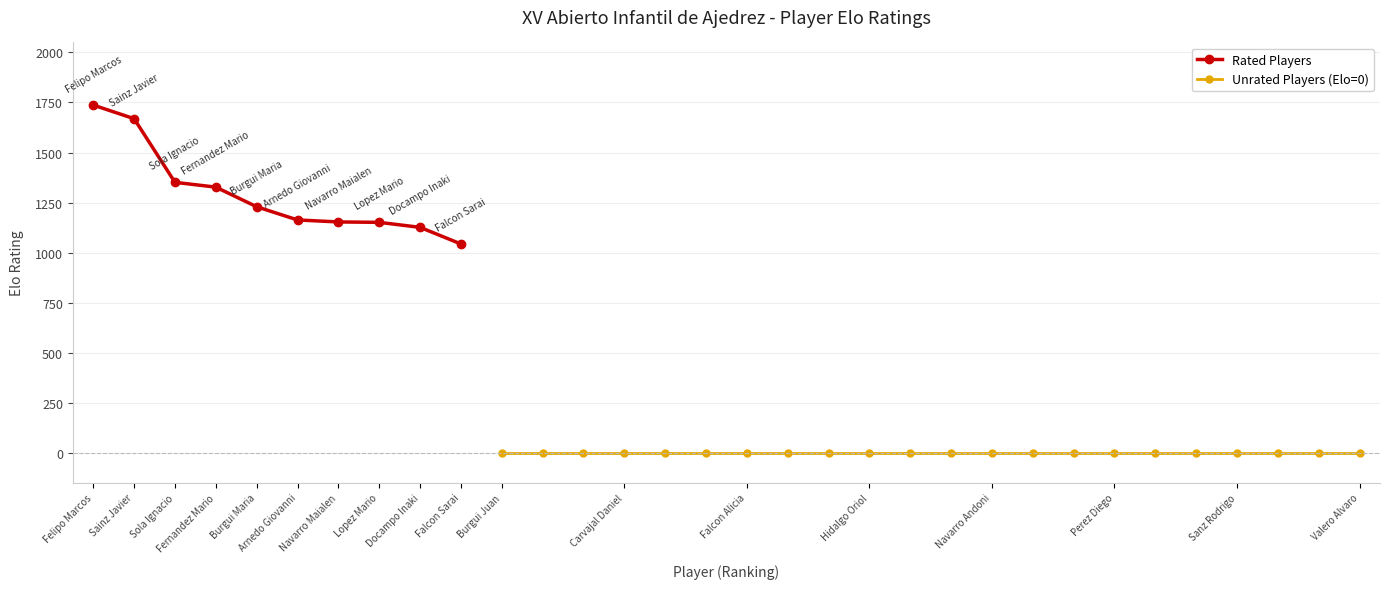

True or false: Rated Players has more than 2 interior local peaks.

False